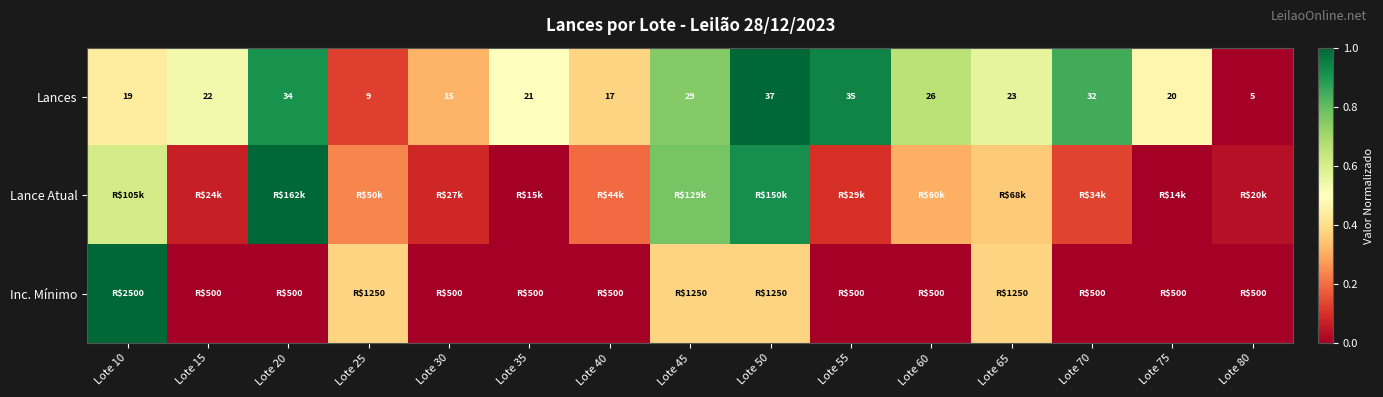

The Lances series shows 0.2 at Lote 50. True or false?

False